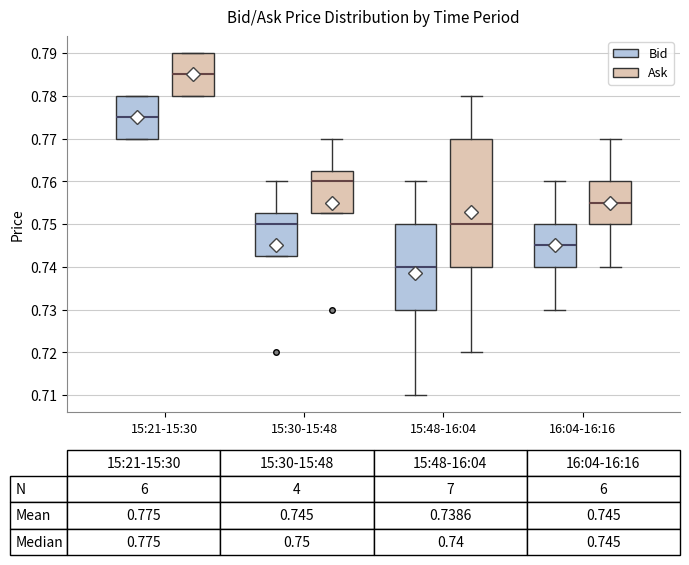

Which box is the tallest, from its lower edge to its upper edge?

15:48-16:04 (Ask)